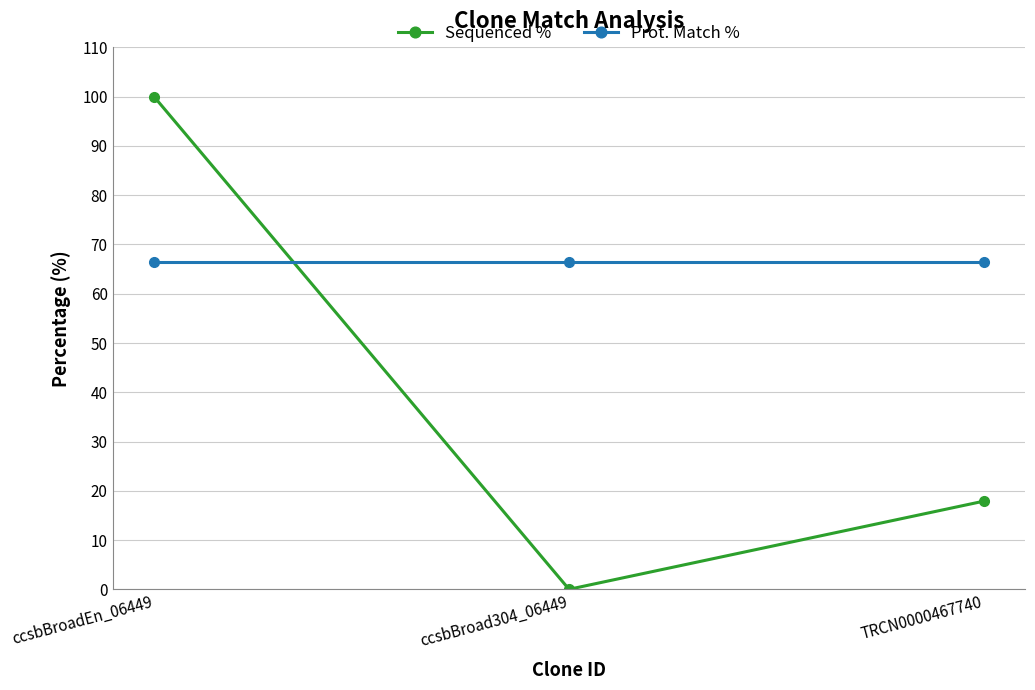

Which category has the lowest value in the Sequenced % series?

ccsbBroad304_06449